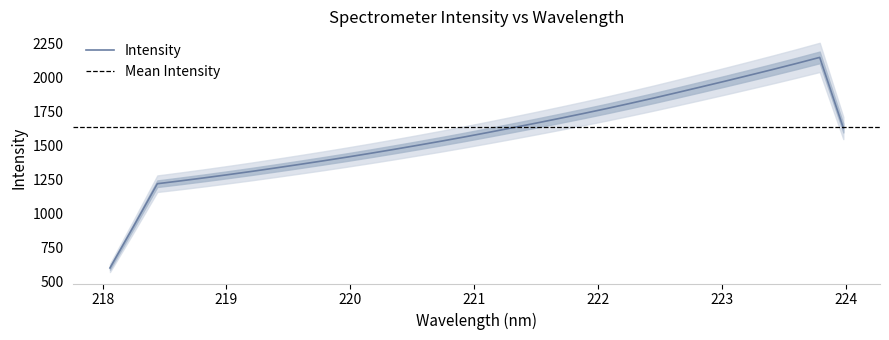

How many data points does each series have?

32